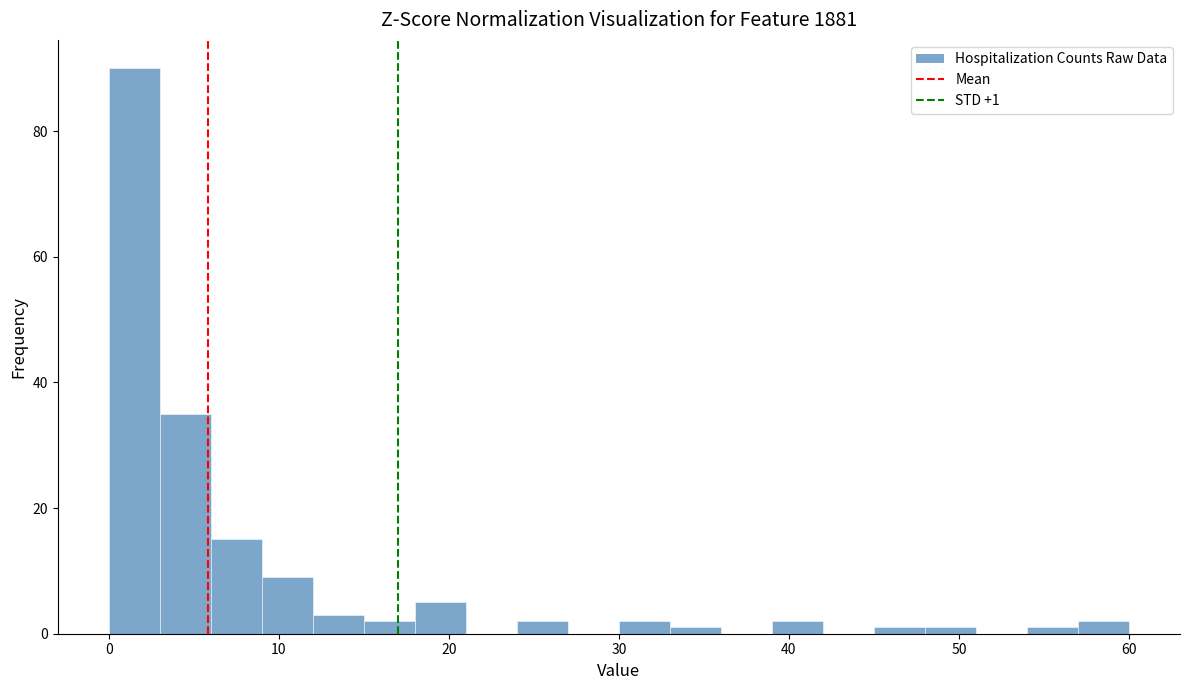

Around what value on the x-axis is the tallest bar? Give the approximate position of its centre, as read against the axis.

2